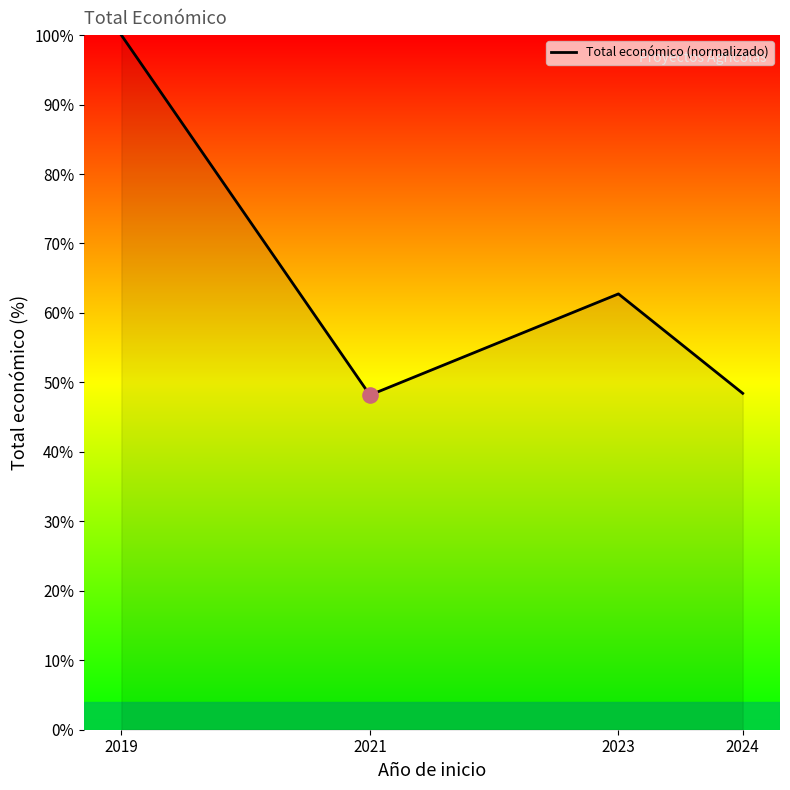

Approximately how many times larger is the value at 2024 compared to 2021?

1.0